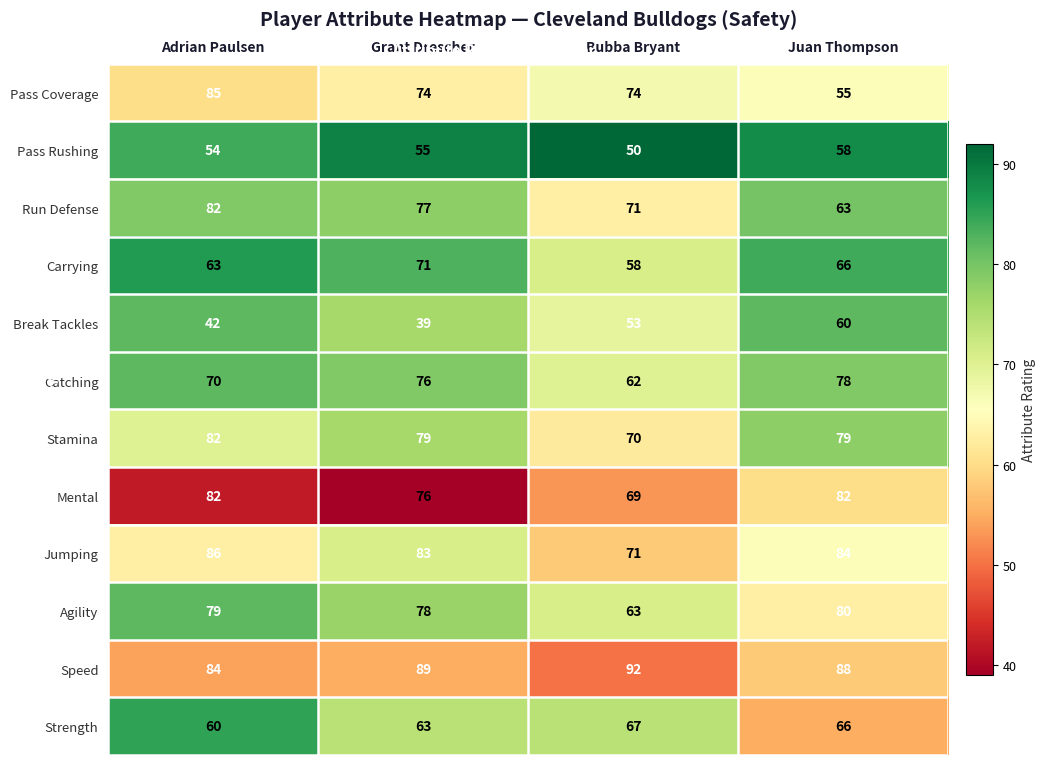

Which series has the largest total across all categories?

Speed